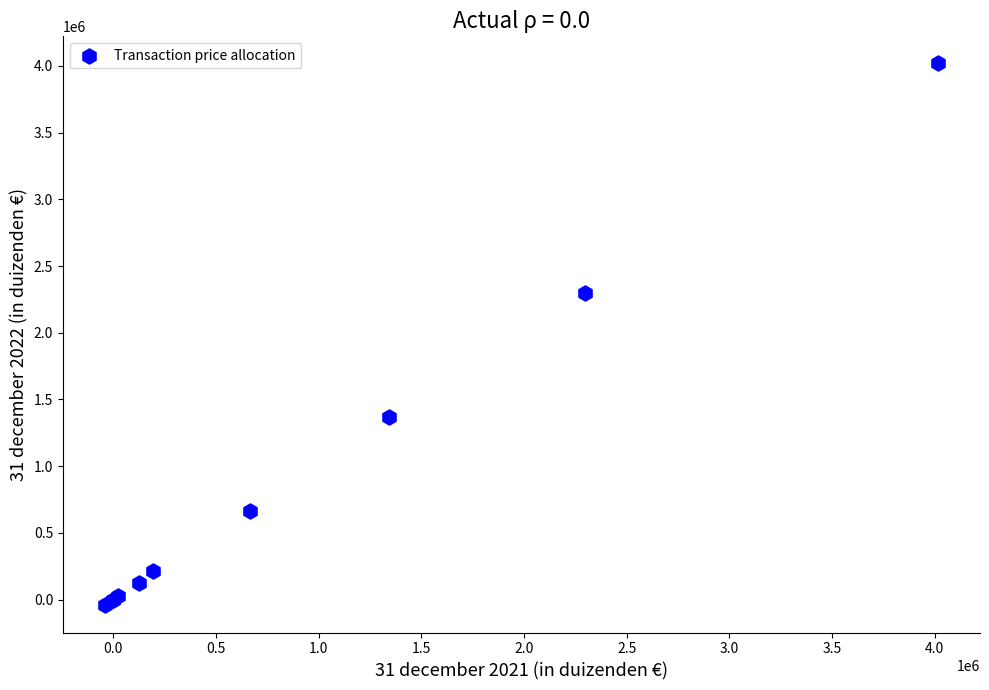

What Y value in the scatter plot is closest to 1987352?

2300203